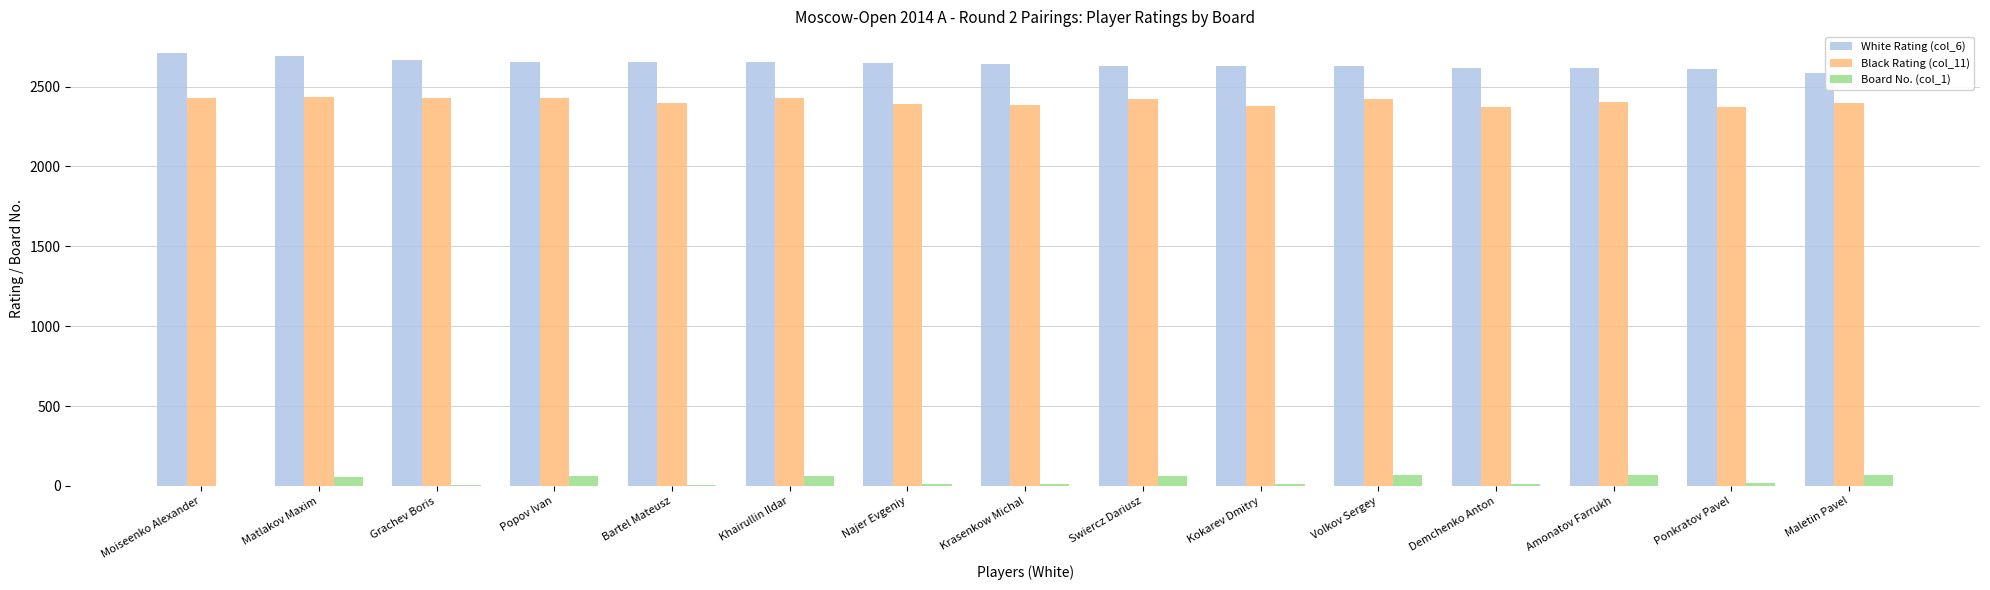

What is the greatest value displayed?

2710